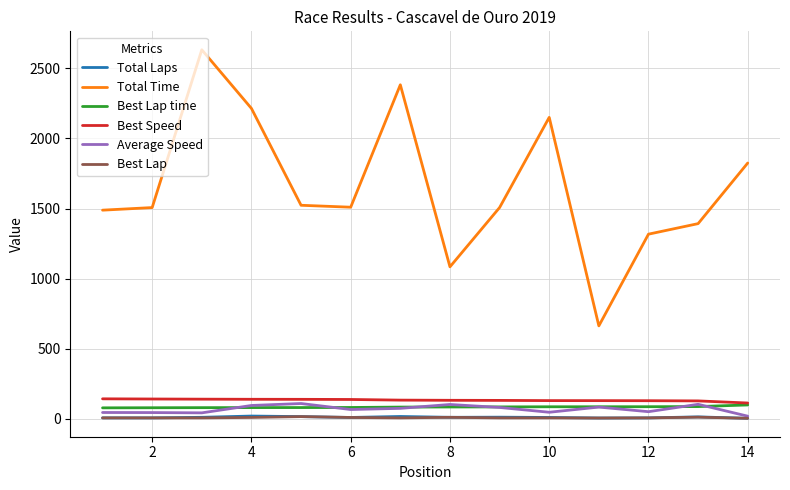

Which series has the largest total across all categories?

Total Time